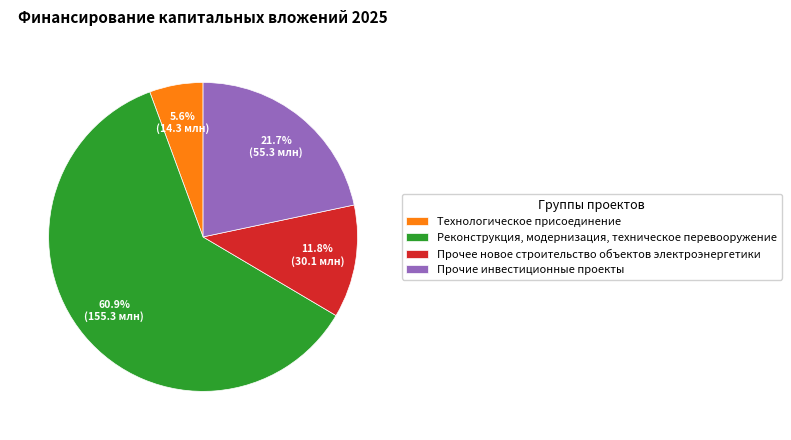

Combined, do Технологическое присоединение and Реконструкция, модернизация, техническое перевооружение account for over 50%?

Yes